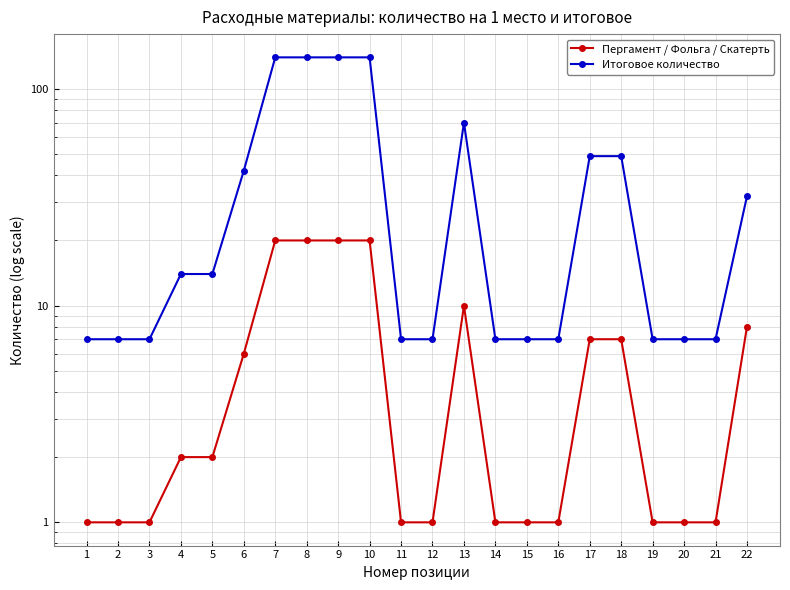

Reading left to right, extract all data points from this chart.

Пергамент / Фольга / Скатерть: 1	1	1	2	2	6	20	20	20	20	1	1	10	1	1	1	7	7	1	1	1	8
Итоговое количество: 7	7	7	14	14	42	140	140	140	140	7	7	70	7	7	7	49	49	7	7	7	32